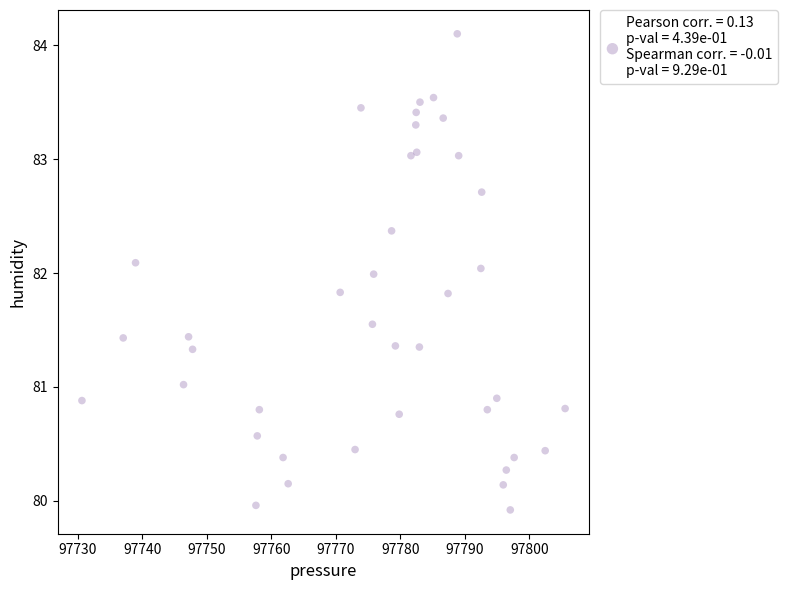

What is the range of Y values (max minus min)?

4.2